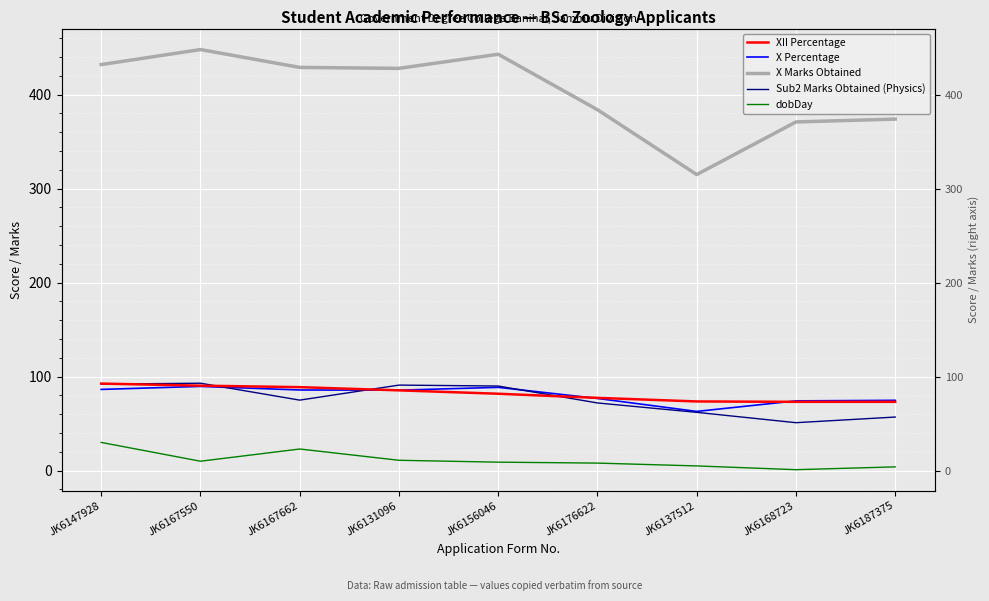

Where is Sub2 Marks Obtained (Physics) nearest to the value 72?

JK6176622